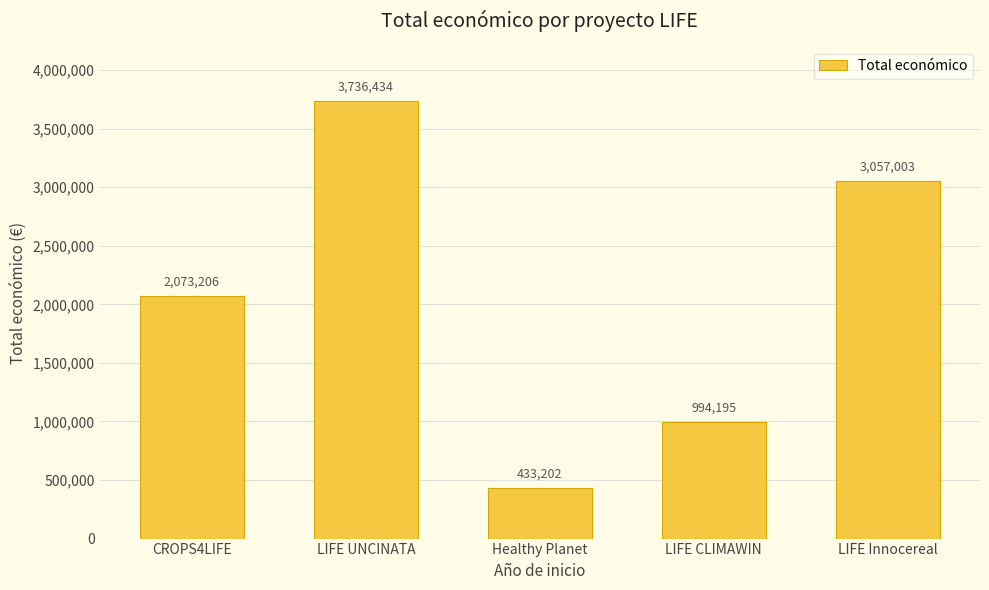

What is the value of the 1st bar from the left?

2073206